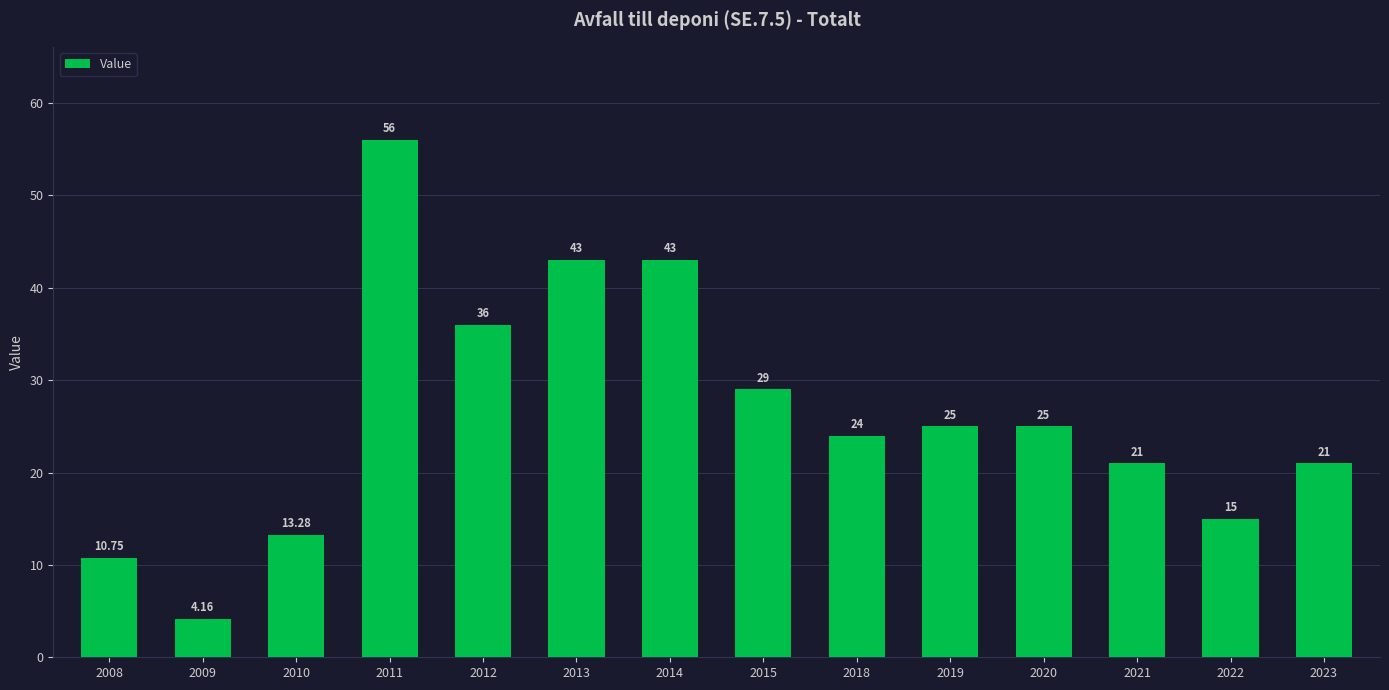

Which label corresponds to the smallest value in the chart?

2009